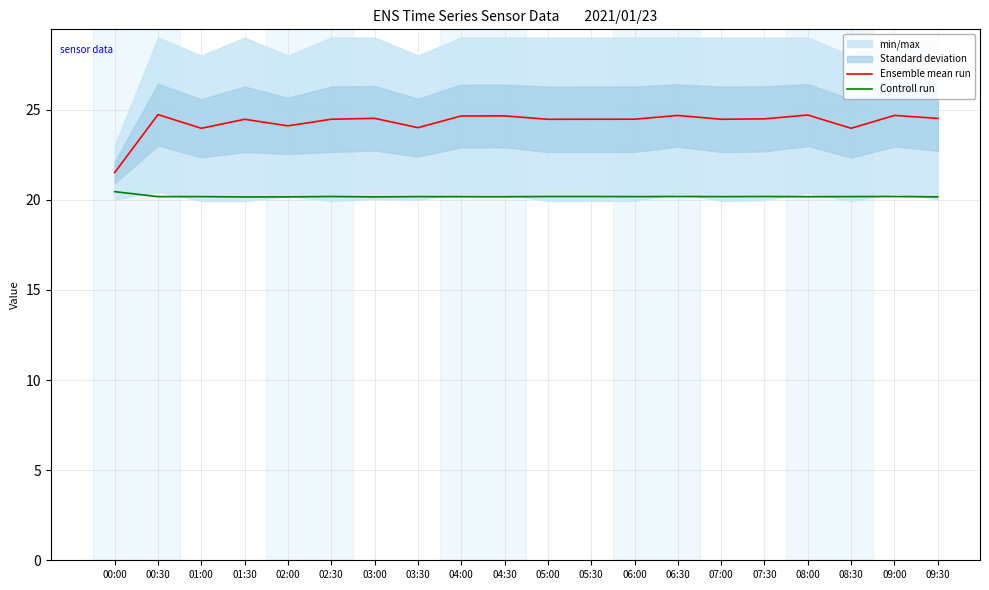

How many interior local valleys does the Controll run series have?

7